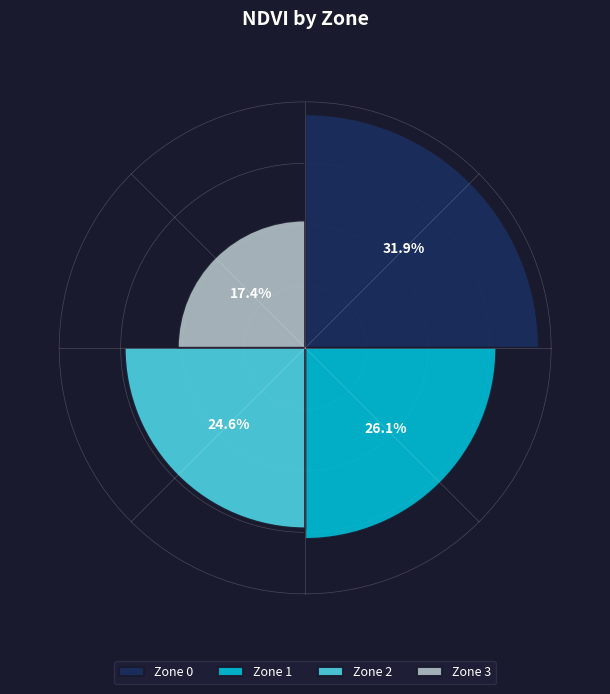

Count the number of slices in the pie.

4